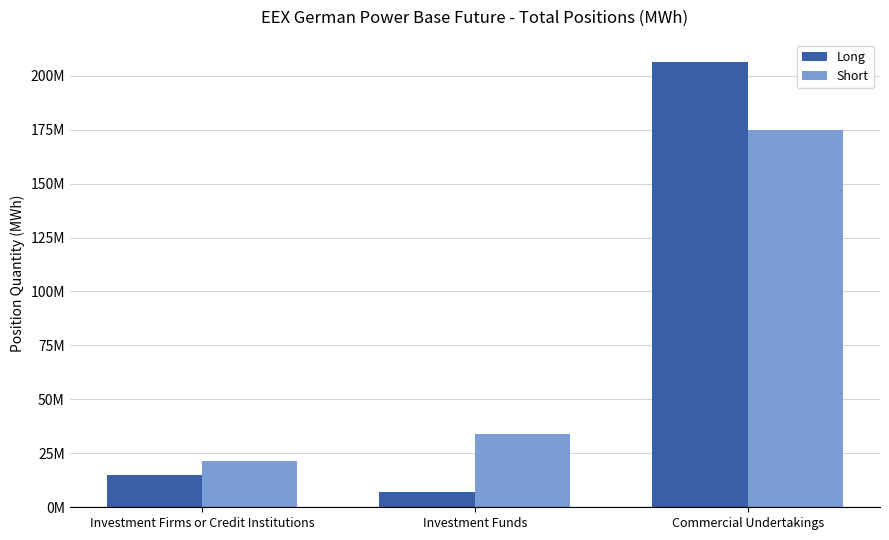

Does the chart contain any negative values?

No